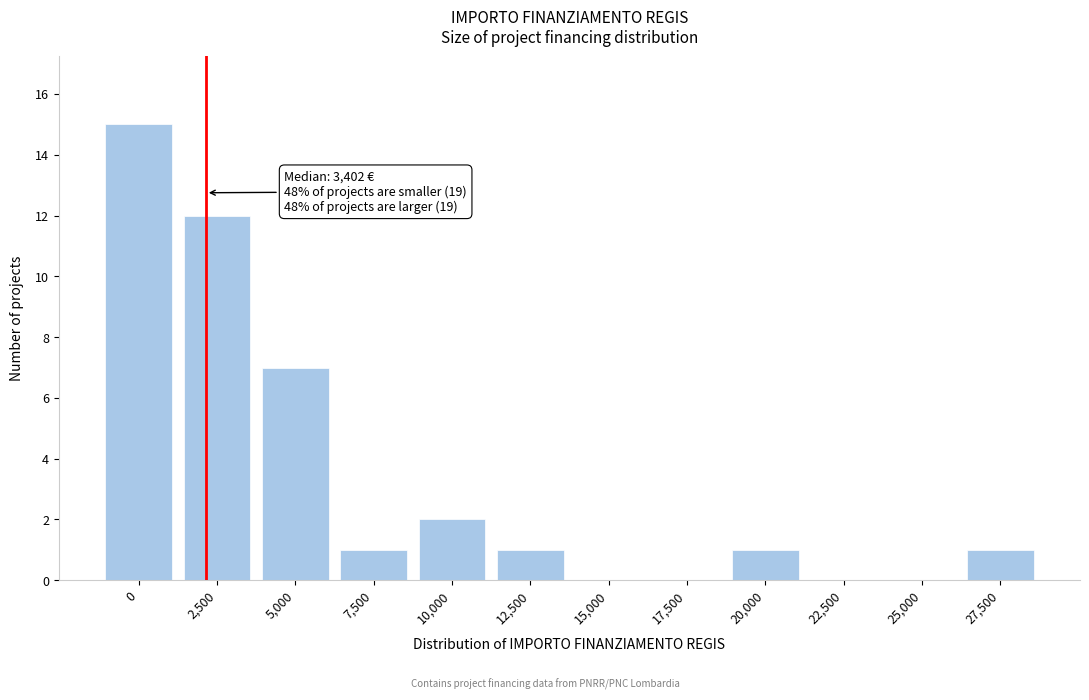

Reading left to right, extract all data points from this chart.

0=15	2,500=12	5,000=7	7,500=1	10,000=2	12,500=1	15,000=0	17,500=0	20,000=1	22,500=0	25,000=0	27,500=1